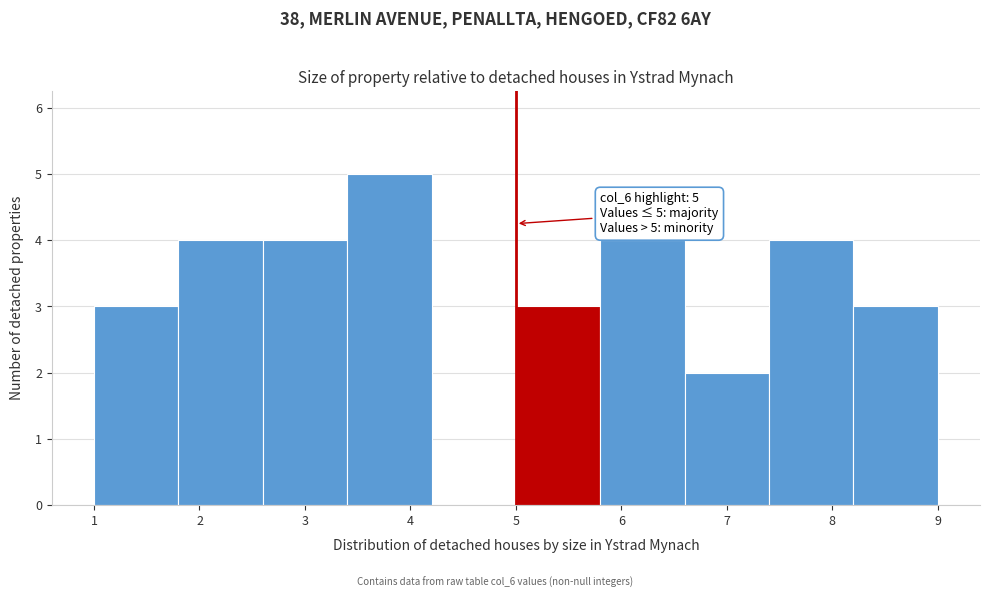

Which range on the x-axis has the tallest bar?

3.4 to 4.2